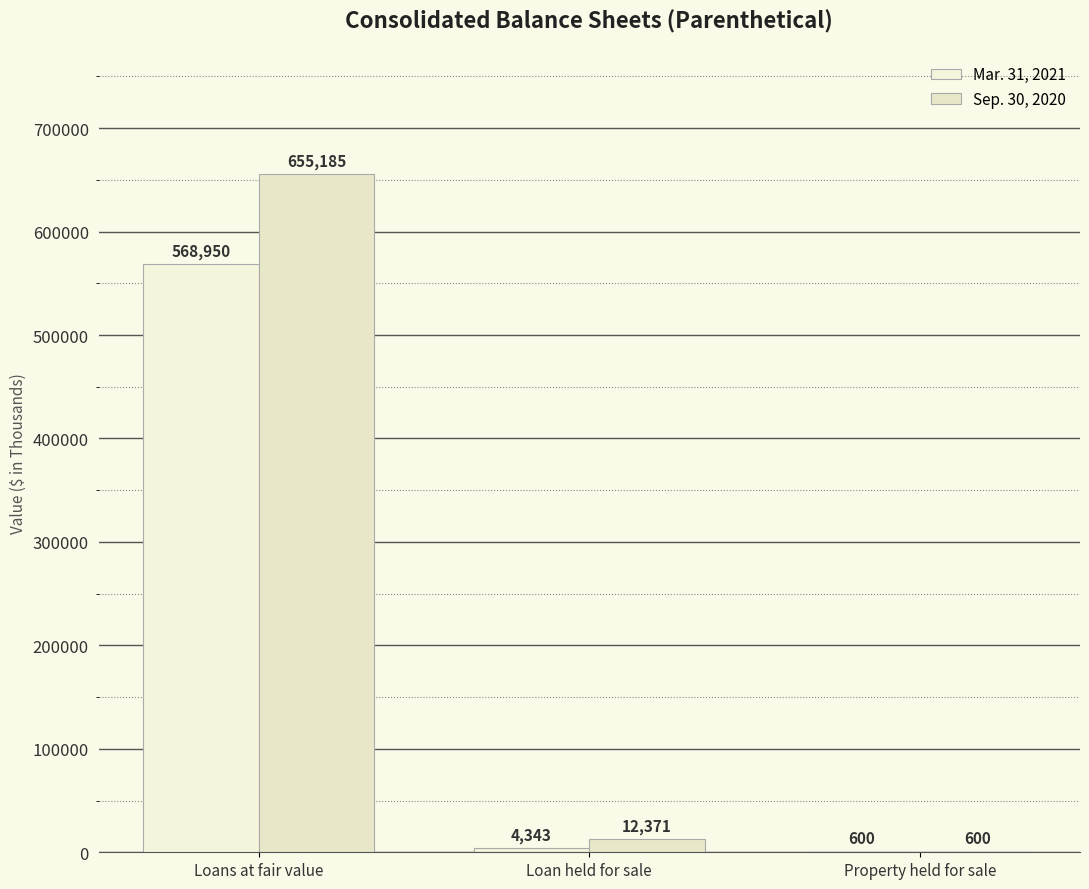

What is the sum of the Sep. 30, 2020 values at Loan held for sale and Property held for sale?

12971